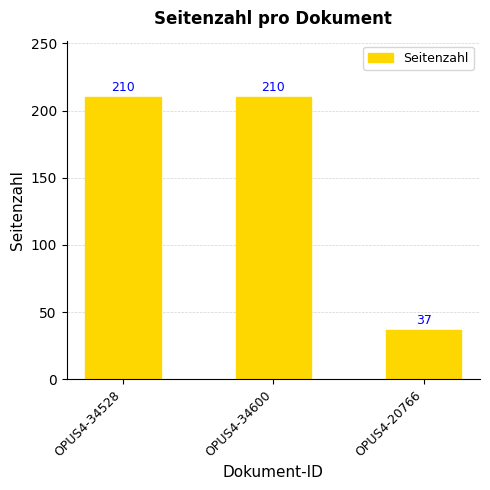

What is the greatest value displayed?

210